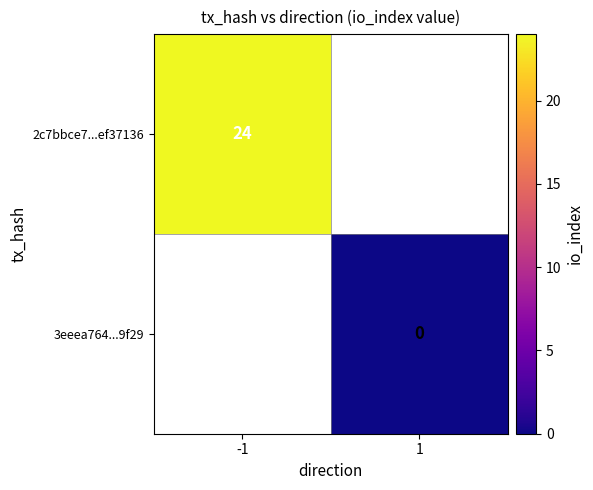

True or false: 2c7bbce7...ef37136 has a value of 33 at -1.

False